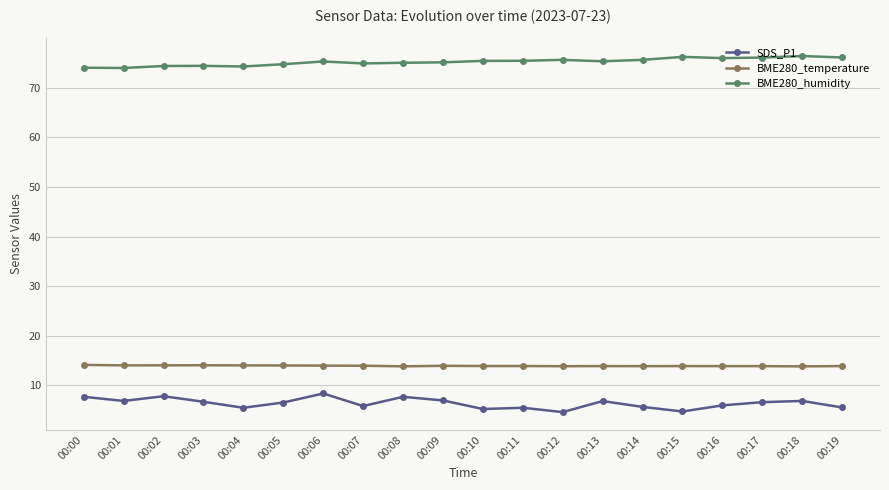

What is the value of the BME280_temperature point at the 15th from the left?

13.9